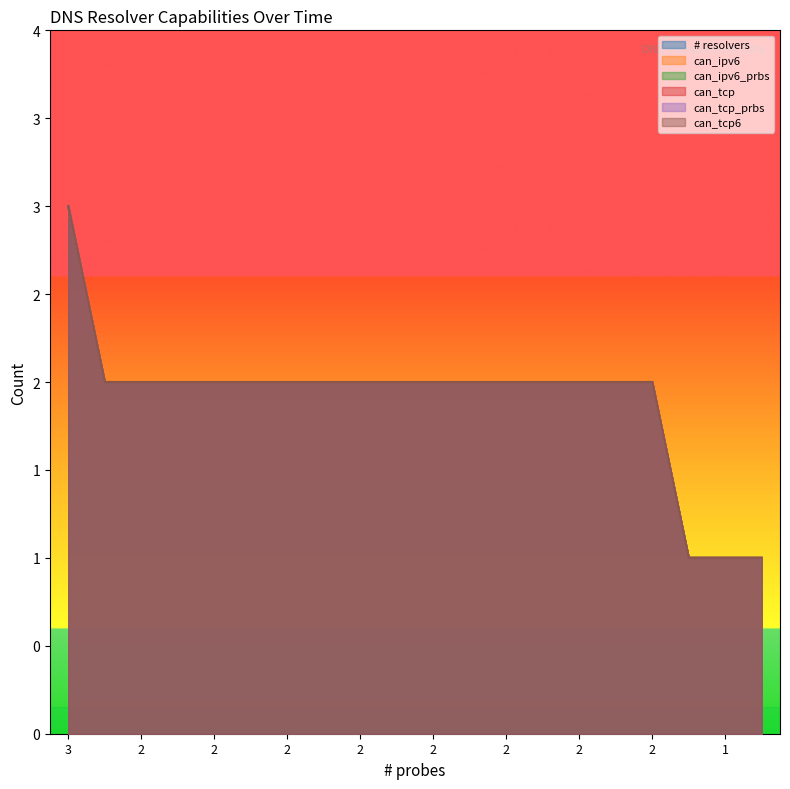

What are all the series names shown in the legend?

# resolvers, can_ipv6, can_ipv6_prbs, can_tcp, can_tcp_prbs, can_tcp6